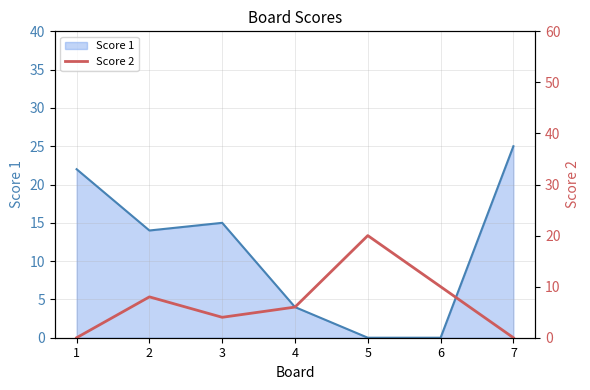

The Score 1 series shows 0 at 6. True or false?

True